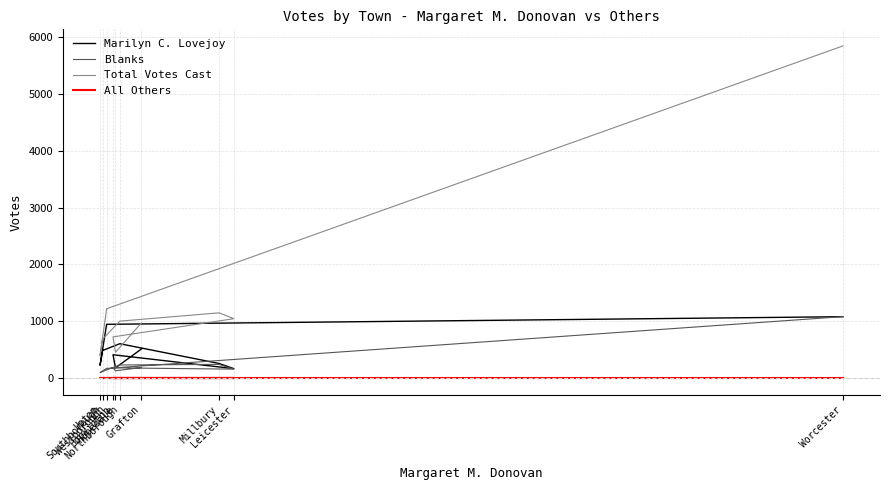

What value does the Total Votes Cast series have at Grafton, to the nearest 100?

1000